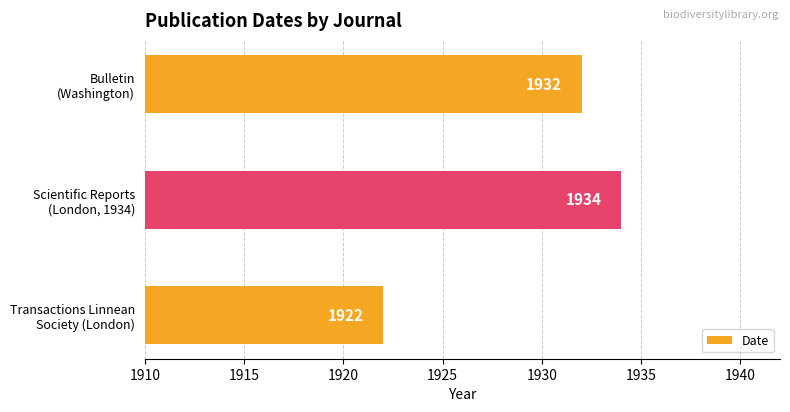

How many bars are there in total?

3